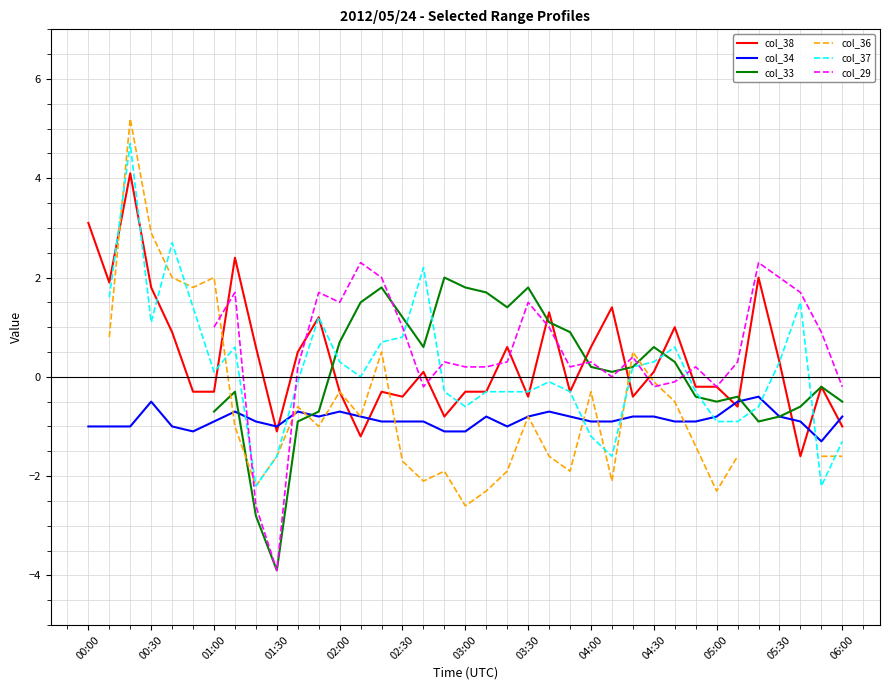

At 14, list the series in order from smallest to largest.

col_34, col_38, col_36, col_37, col_33, col_29